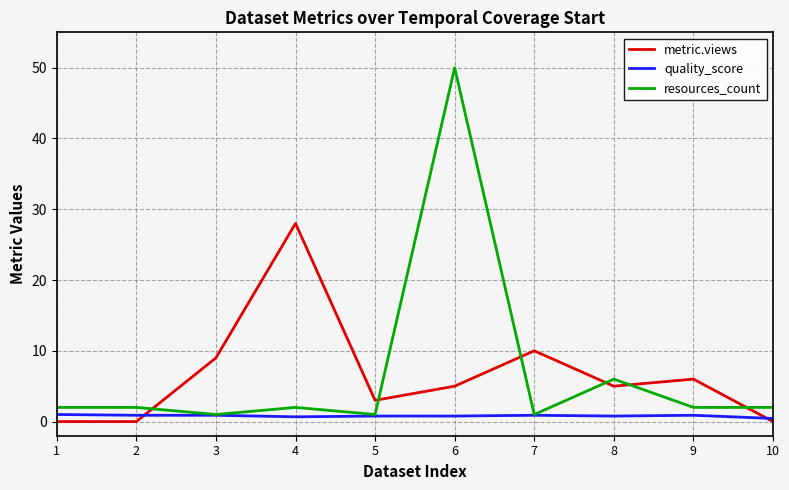

Rank the series by their maximum value, from highest to lowest.

resources_count, metric.views, quality_score